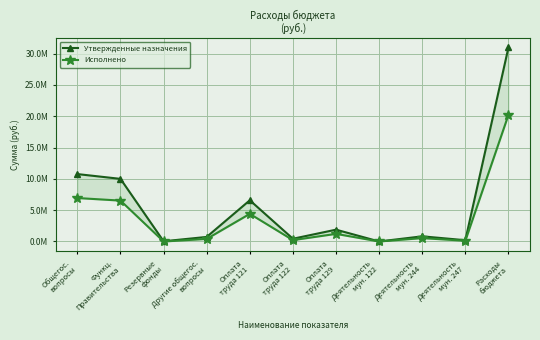

Which series has the largest range (max minus min)?

Утвержденные назначения